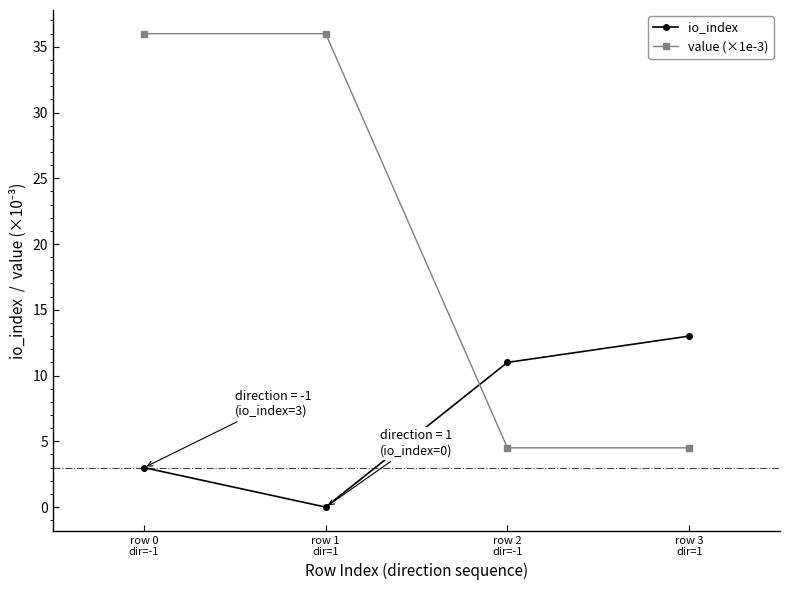

Reading left to right, extract all data points from this chart.

io_index: row 0
dir=-1=3.0	row 1
dir=1=0.0	row 2
dir=-1=11.0	row 3
dir=1=13.0
value (×1e-3): row 0
dir=-1=36.0	row 1
dir=1=36.0	row 2
dir=-1=4.5	row 3
dir=1=4.5